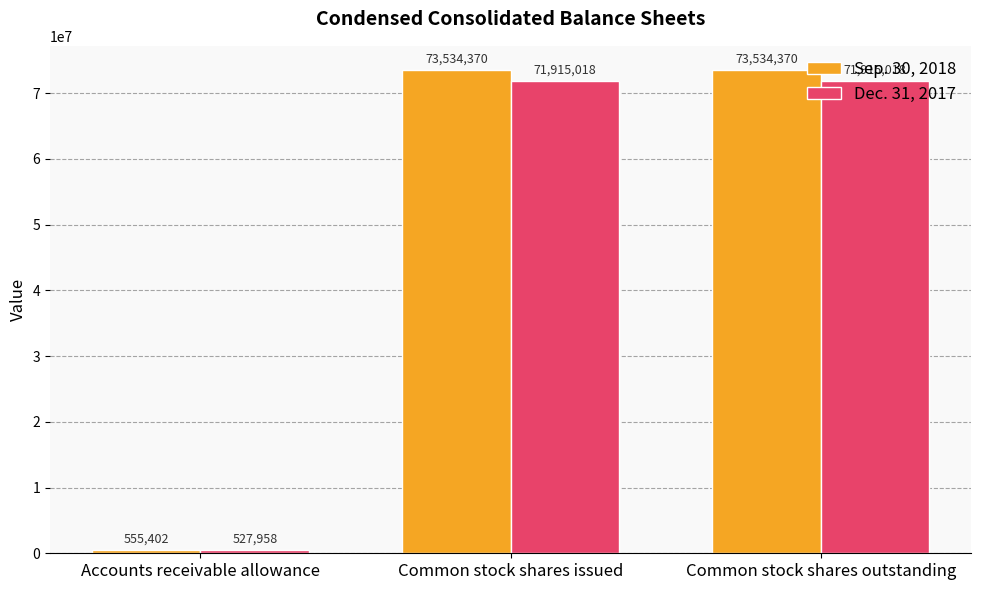

At how many categories does at least one series exceed 16710966?

2